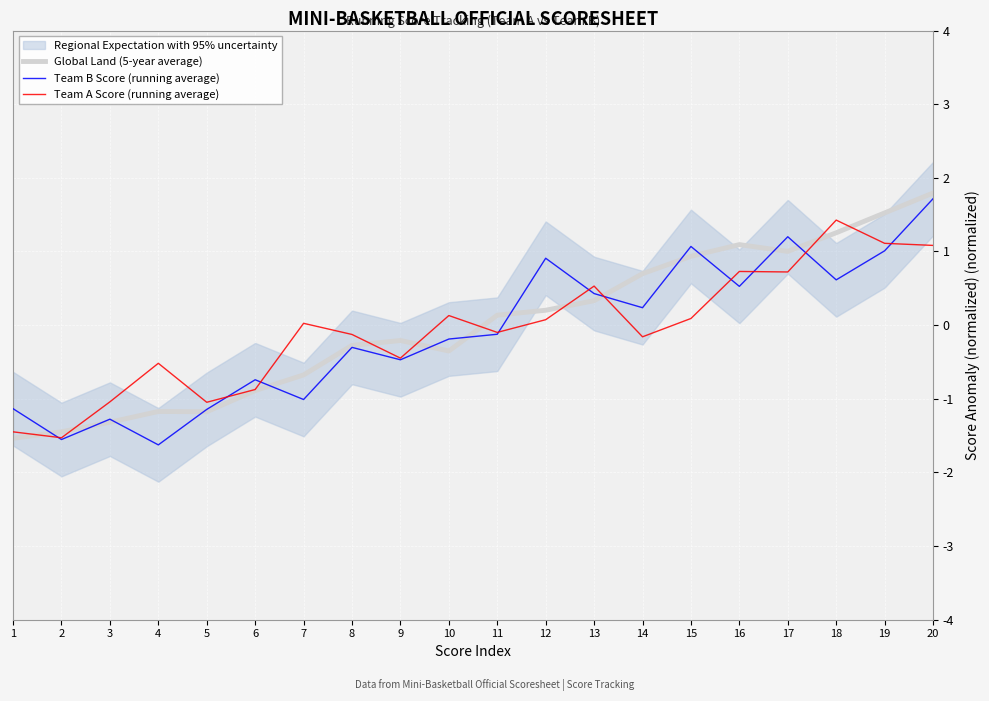

The Team A Score (running average) series shows -0.1 at 11. True or false?

True